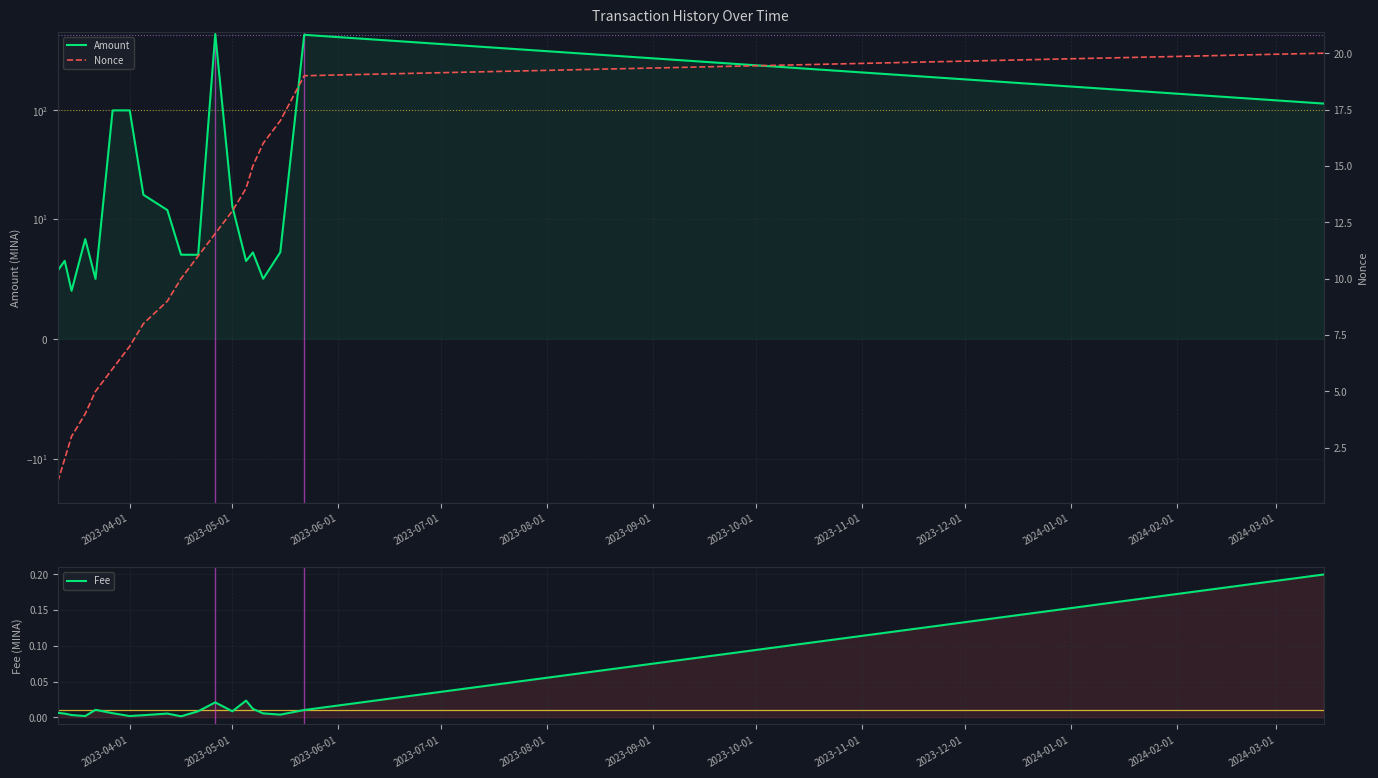

How many interior local peaks does the Fee series have?

4